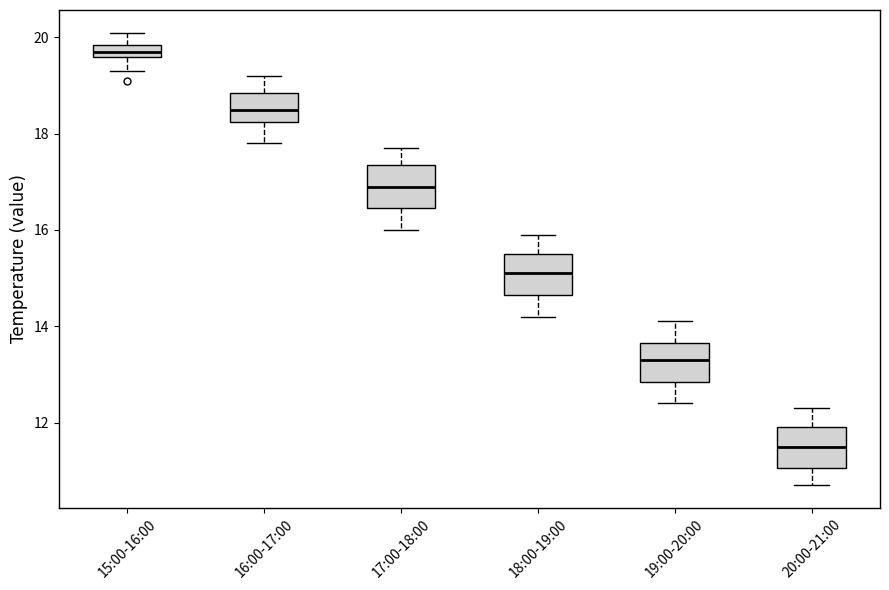

Which box has the lowest median line?

20:00-21:00